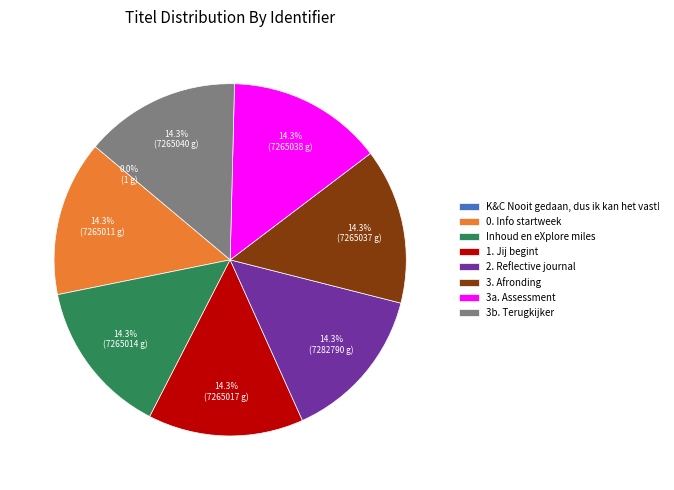

Is 1. Jij begint the majority of the pie?

No